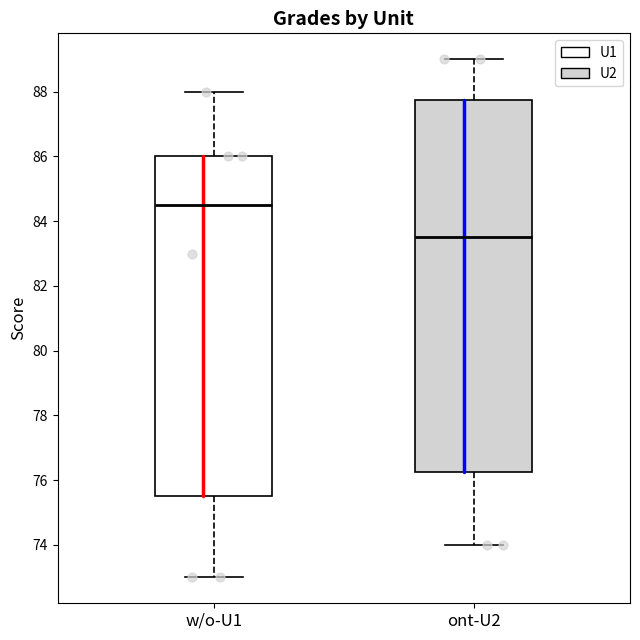

Reading left to right, read every box against the y-axis: the position of its median line, the range the box covers, and the ends of its whiskers. The values are not printed on the chart, so give them approximately, as read against the axis.

w/o-U1: median 84.6, box 75.6 to 86.0, whiskers 73.0 to 88.0
ont-U2: median 83.6, box 76.2 to 87.8, whiskers 74.0 to 89.0